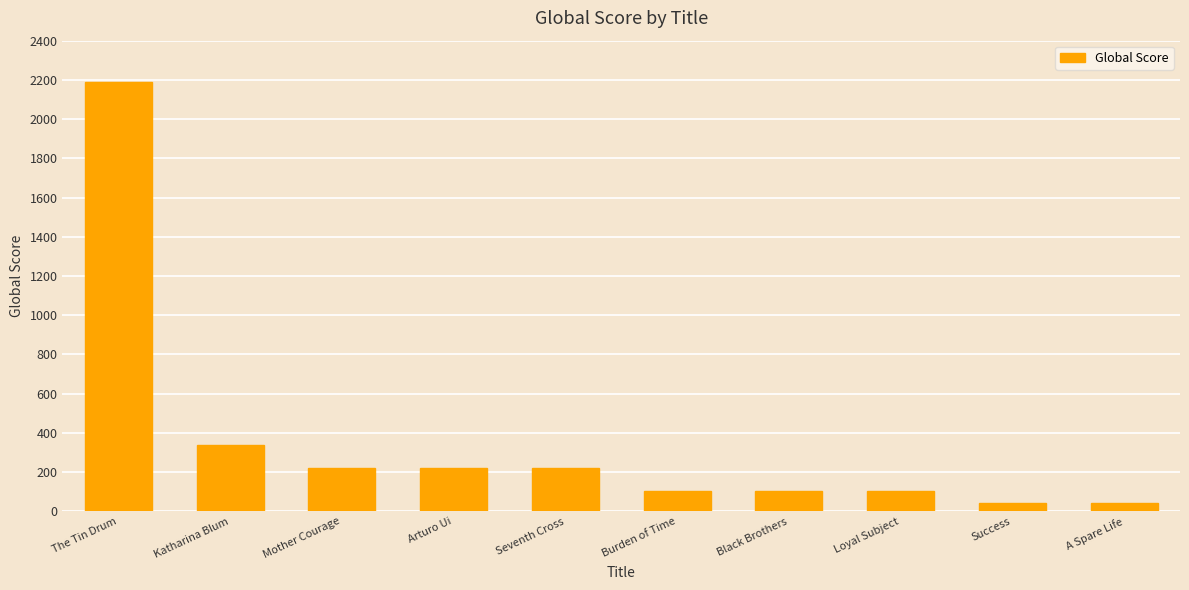

At which category does the chart reach its peak across all series?

The Tin Drum